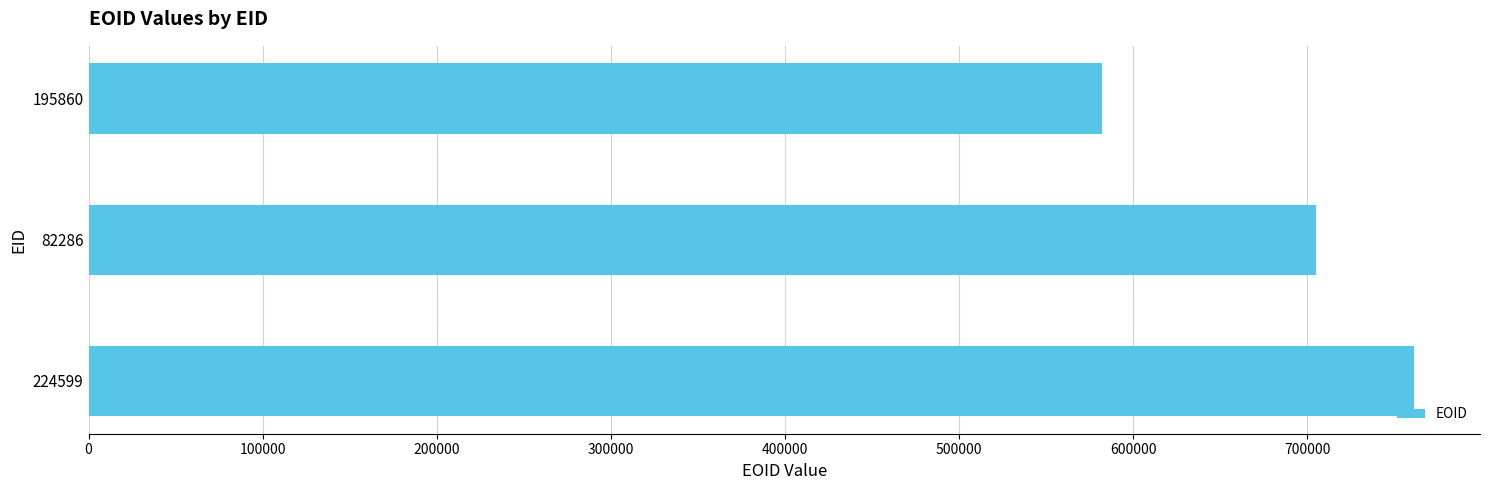

Are the bars grouped side by side (vs. stacked)?

No